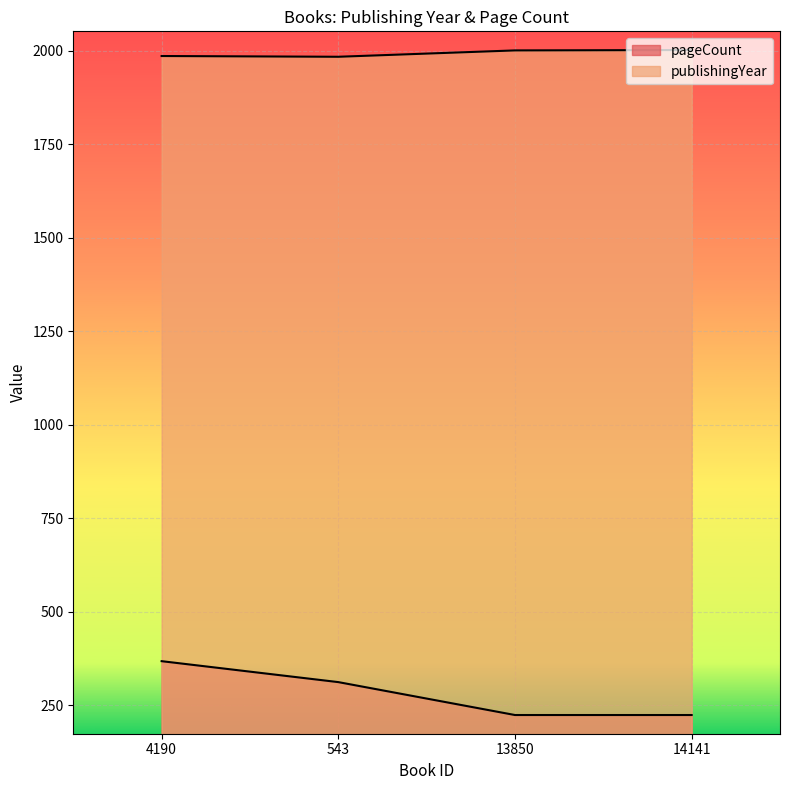

Reading right to left, transcribe all the data shown in this chart.

publishingYear: 14141=2002	13850=2001	543=1984	4190=1986
pageCount: 14141=224	13850=224	543=312	4190=368